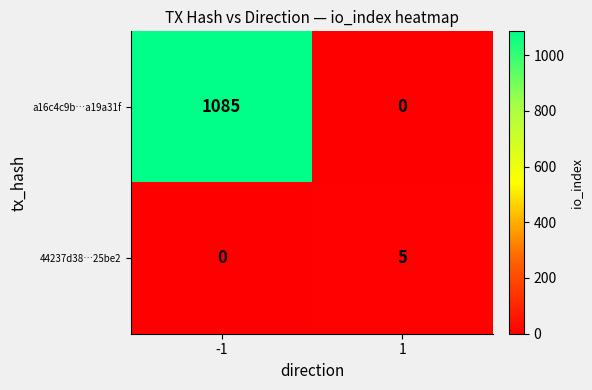

What is the sum of the a16c4c9b…a19a31f values at -1 and 1?

1085